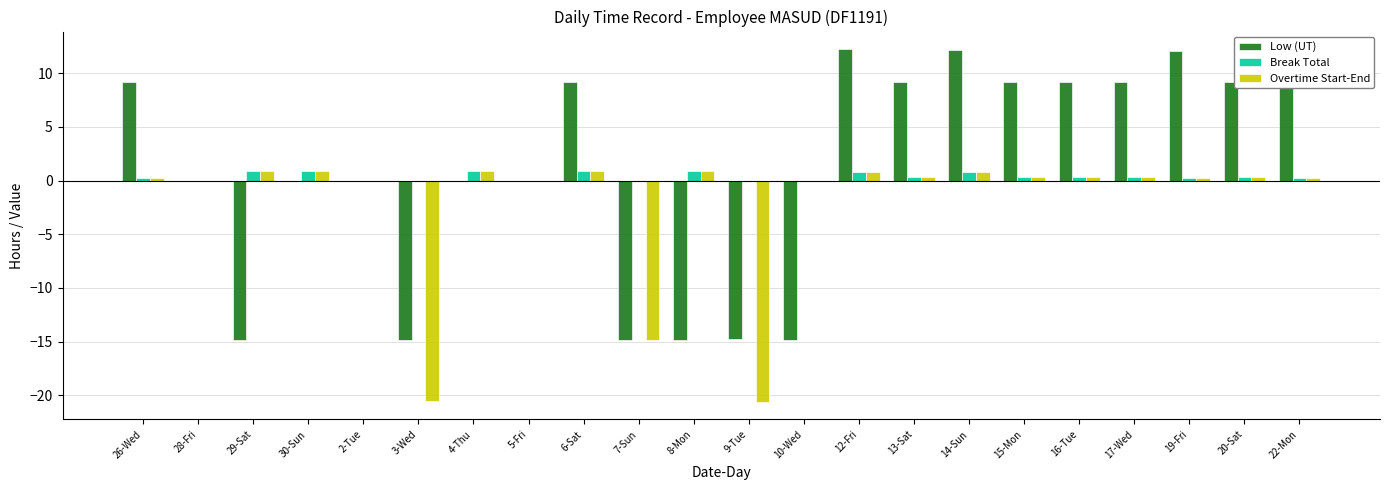

What is the maximum value shown in the chart?

12.2